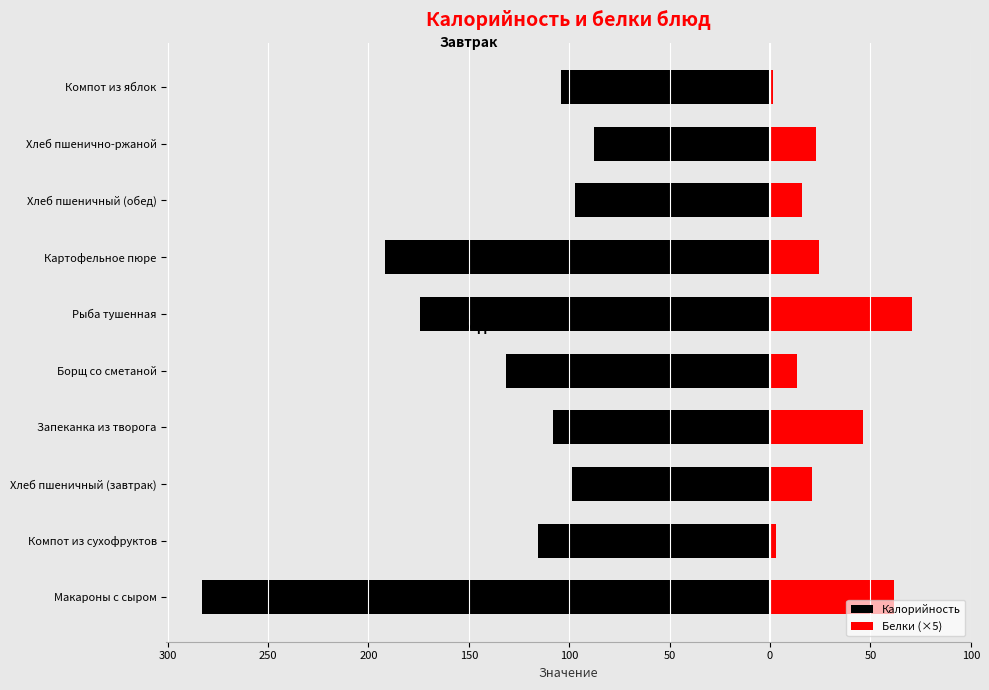

At how many categories does at least one series exceed -182?

10